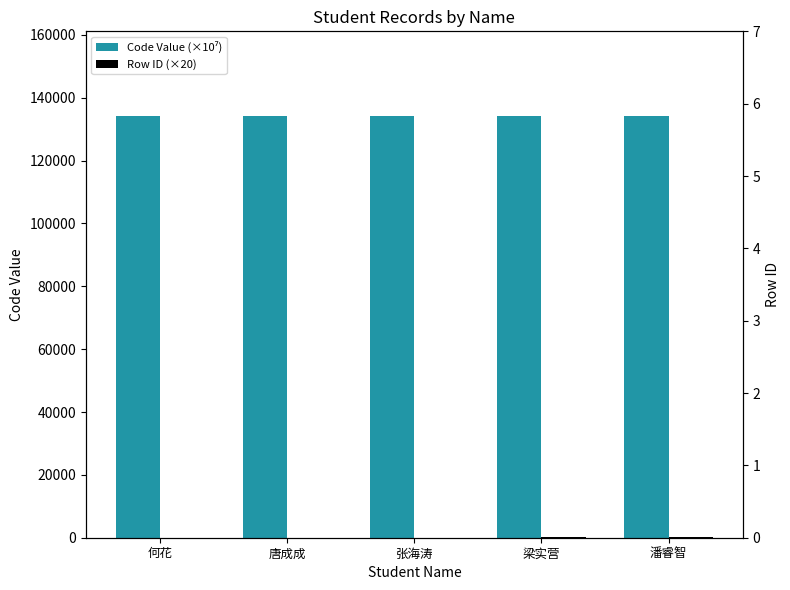

What is the greatest value displayed?

134296.2